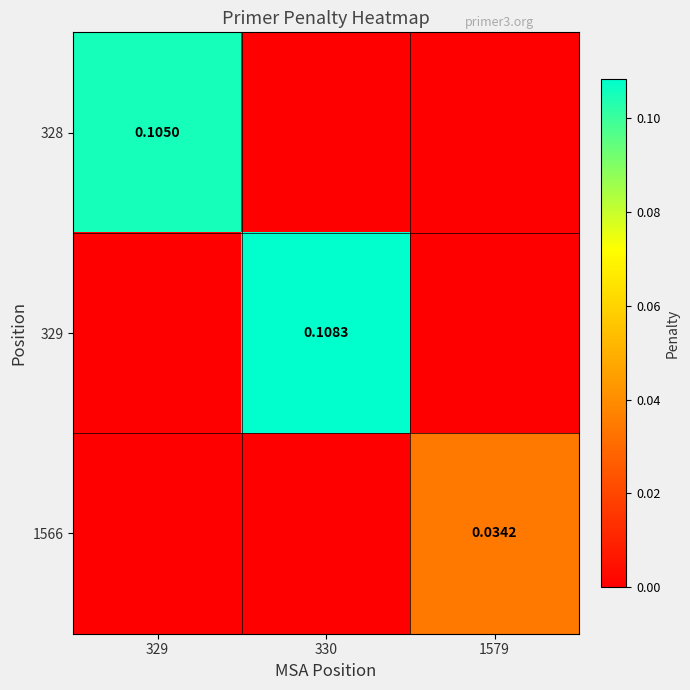

Which category has the highest value across all series?

330